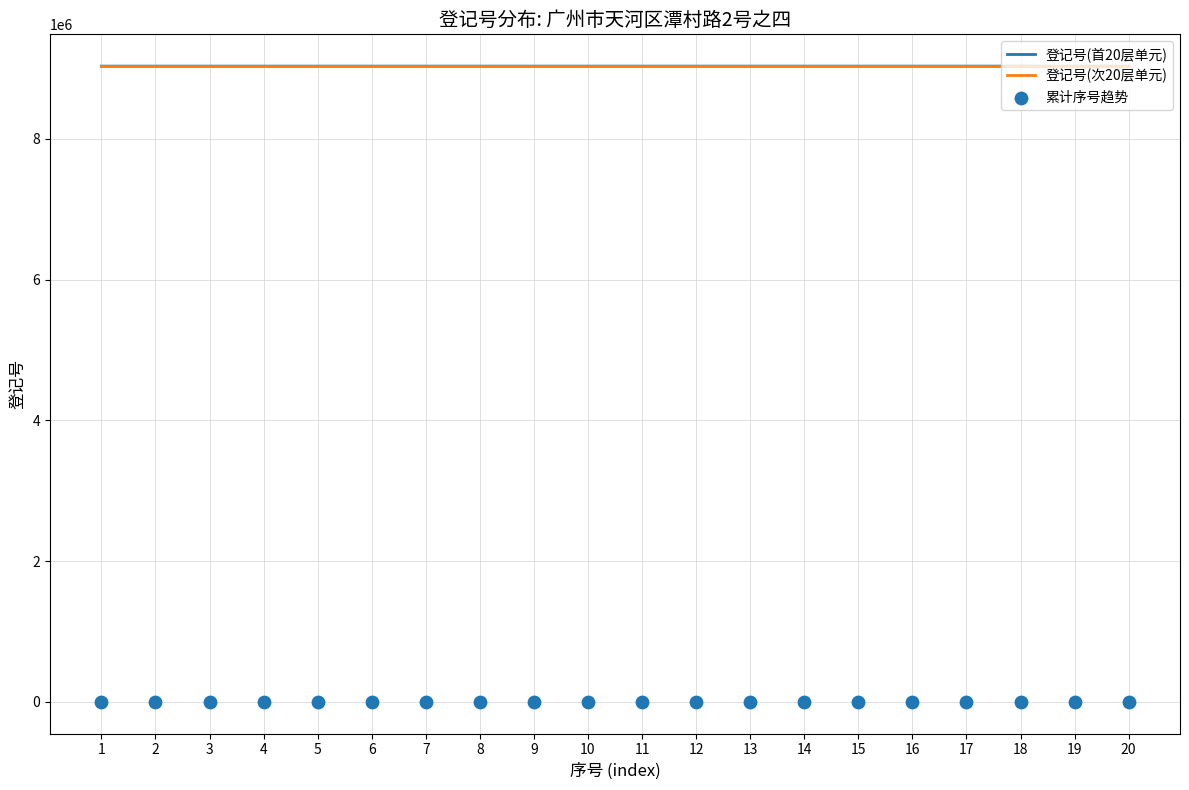

Which series contains the lowest Y value?

累计序号趋势